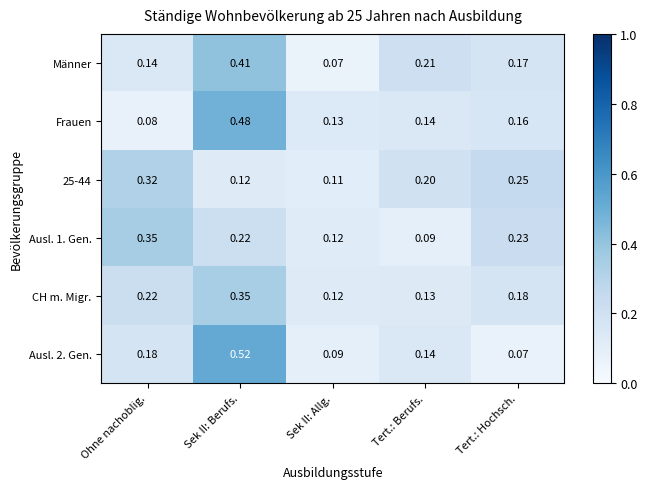

At which label is 25-44 closest to 0?

Sek II: Allg.